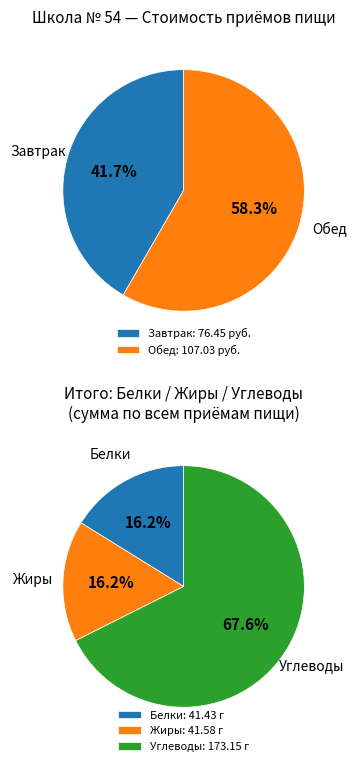

Is it true that Завтрак is 42% of the pie?

True